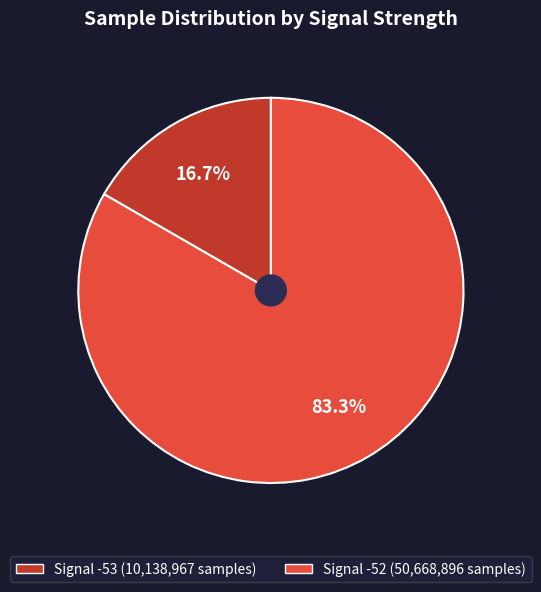

Does any single category account for the majority?

Yes